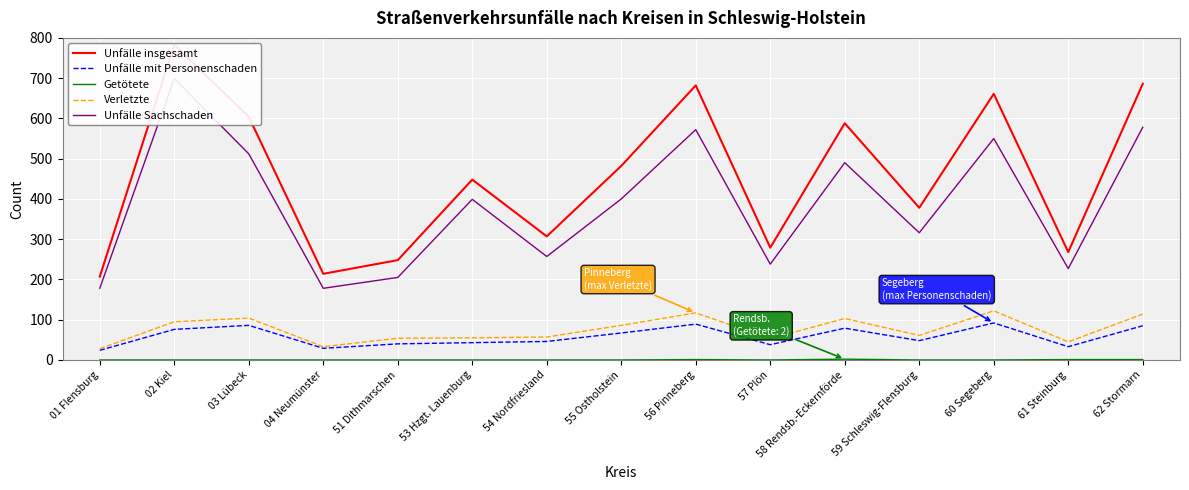

True or false: Unfälle insgesamt has a value of 214 at 04 Neumünster.

True